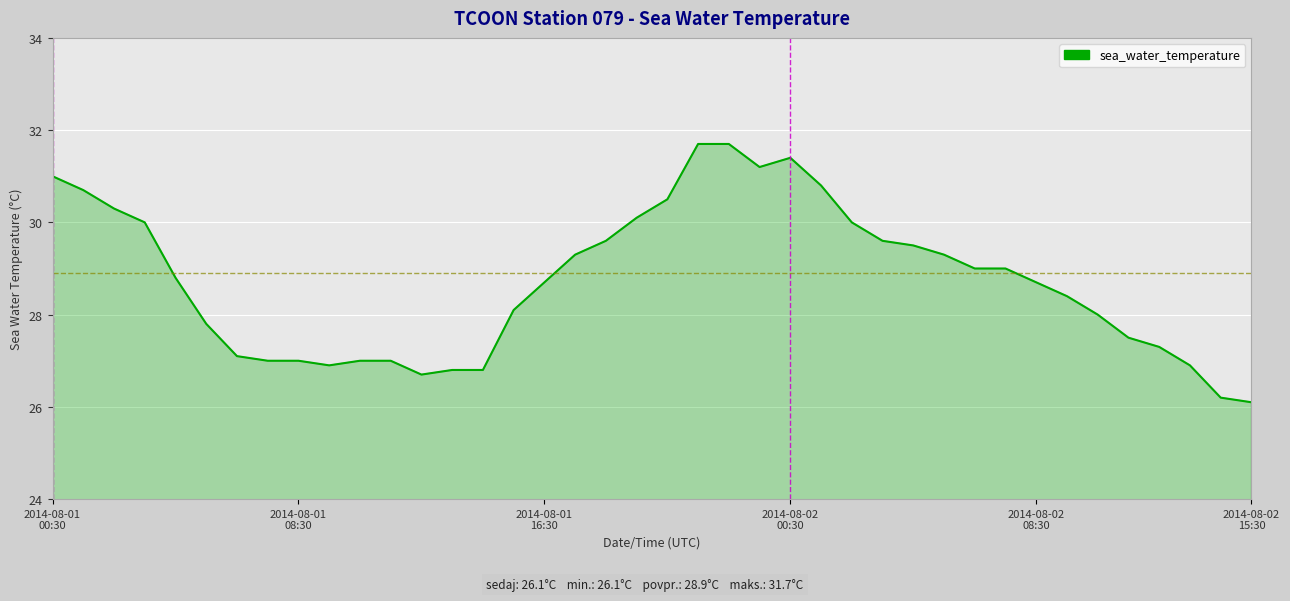

What is the smallest value displayed?

26.1